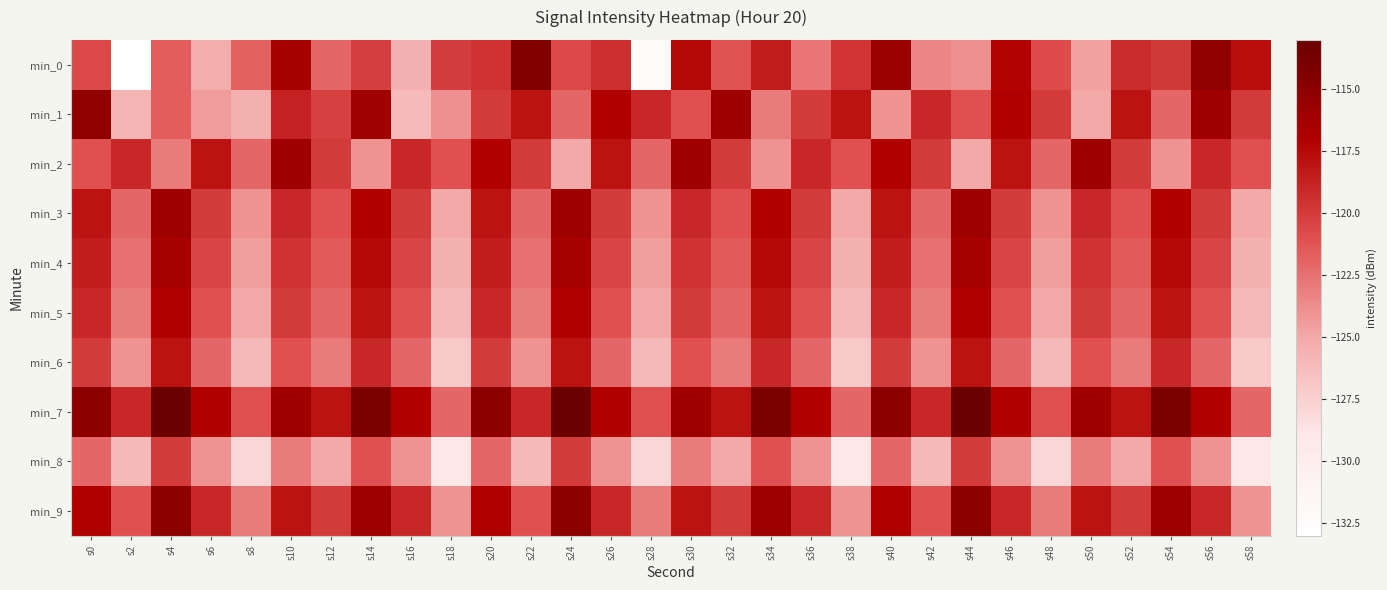

Rank the series by their maximum value, from highest to lowest.

min_7, min_0, min_9, min_1, min_2, min_3, min_4, min_5, min_6, min_8